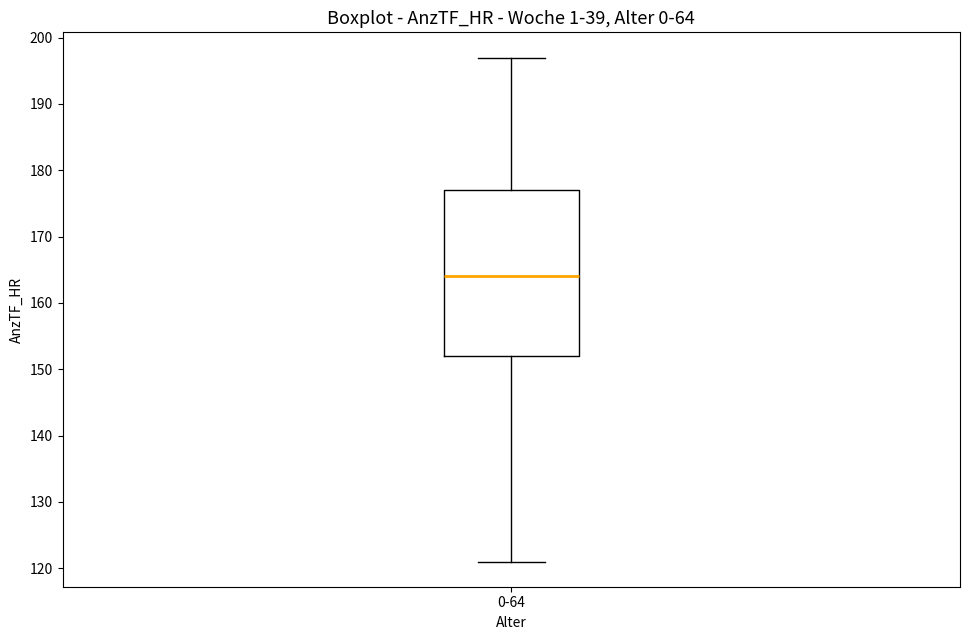

Transcribe this box plot: give where the median line is, the range the box spans, and where the two whiskers end, as read against the y-axis. The values are not printed on the chart, so give them approximately, as read against the axis.

median 164, box 152 to 177, whiskers 121 to 197